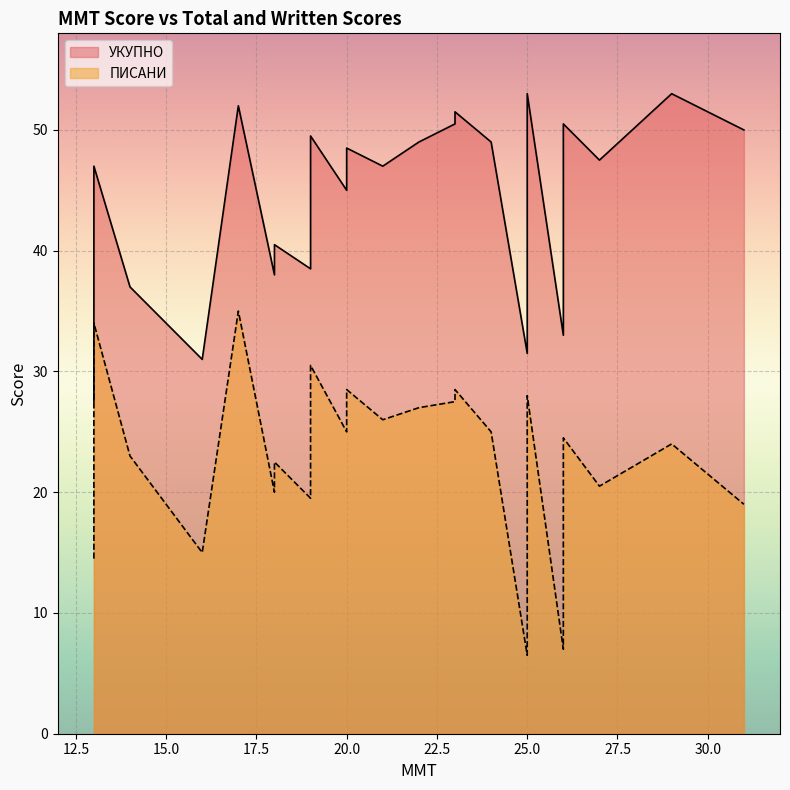

True or false: УКУПНО has more than 1 points higher than both neighbors.

False